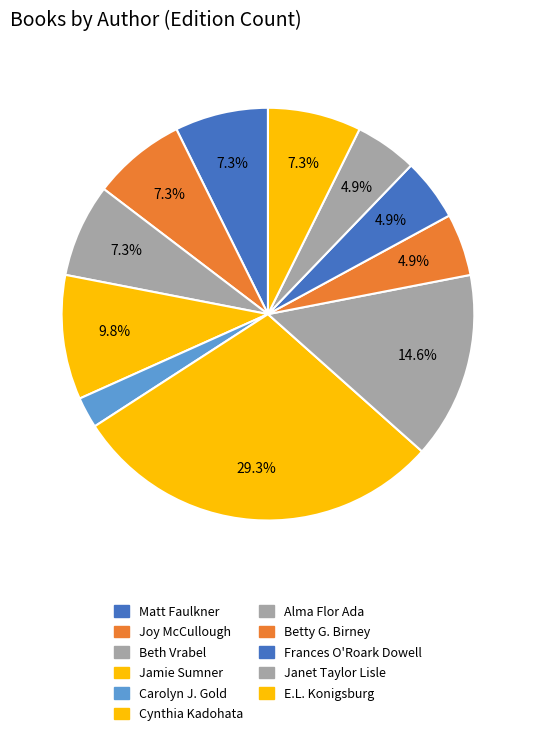

What is the change in value from Jamie Sumner to Alma Flor Ada?

+2